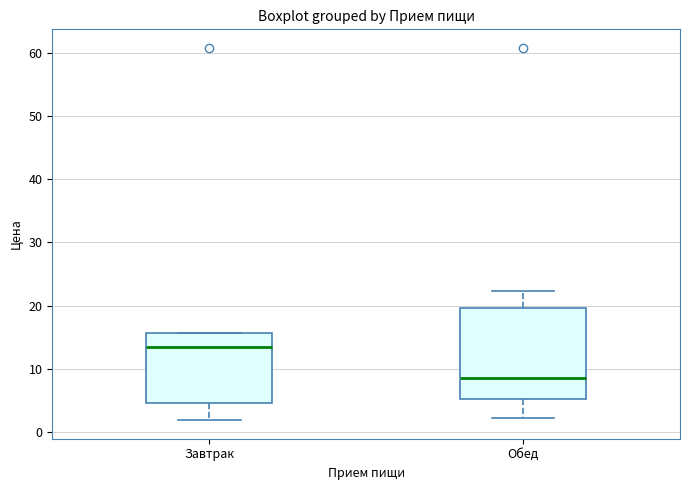

Where does the lower whisker of the box for Обед end on the y-axis? The values are not printed on the chart, so give them approximately, as read against the axis.

2